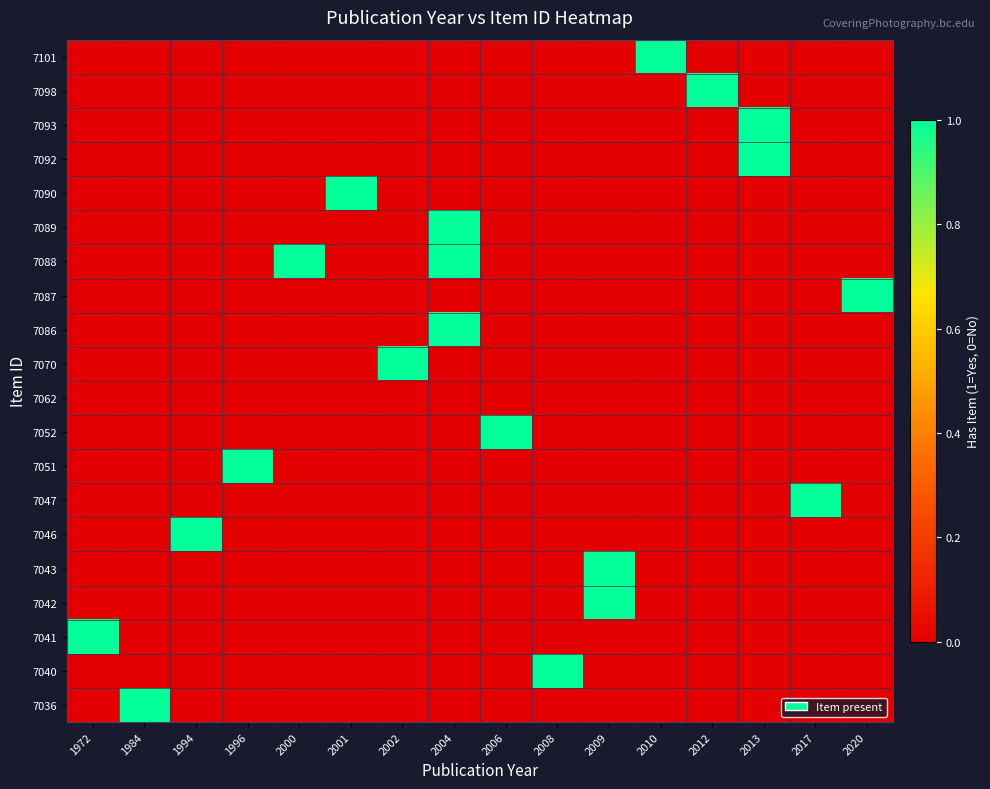

Reading right to left, what are all the values shown in this chart?

7101: 2020=0	2017=0	2013=0	2012=0	2010=1	2009=0	2008=0	2006=0	2004=0	2002=0	2001=0	2000=0	1996=0	1994=0	1984=0	1972=0
7098: 2020=0	2017=0	2013=0	2012=1	2010=0	2009=0	2008=0	2006=0	2004=0	2002=0	2001=0	2000=0	1996=0	1994=0	1984=0	1972=0
7093: 2020=0	2017=0	2013=1	2012=0	2010=0	2009=0	2008=0	2006=0	2004=0	2002=0	2001=0	2000=0	1996=0	1994=0	1984=0	1972=0
7092: 2020=0	2017=0	2013=1	2012=0	2010=0	2009=0	2008=0	2006=0	2004=0	2002=0	2001=0	2000=0	1996=0	1994=0	1984=0	1972=0
7090: 2020=0	2017=0	2013=0	2012=0	2010=0	2009=0	2008=0	2006=0	2004=0	2002=0	2001=1	2000=0	1996=0	1994=0	1984=0	1972=0
7089: 2020=0	2017=0	2013=0	2012=0	2010=0	2009=0	2008=0	2006=0	2004=1	2002=0	2001=0	2000=0	1996=0	1994=0	1984=0	1972=0
7088: 2020=0	2017=0	2013=0	2012=0	2010=0	2009=0	2008=0	2006=0	2004=1	2002=0	2001=0	2000=1	1996=0	1994=0	1984=0	1972=0
7087: 2020=1	2017=0	2013=0	2012=0	2010=0	2009=0	2008=0	2006=0	2004=0	2002=0	2001=0	2000=0	1996=0	1994=0	1984=0	1972=0
7086: 2020=0	2017=0	2013=0	2012=0	2010=0	2009=0	2008=0	2006=0	2004=1	2002=0	2001=0	2000=0	1996=0	1994=0	1984=0	1972=0
7070: 2020=0	2017=0	2013=0	2012=0	2010=0	2009=0	2008=0	2006=0	2004=0	2002=1	2001=0	2000=0	1996=0	1994=0	1984=0	1972=0
7062: 2020=0	2017=0	2013=0	2012=0	2010=0	2009=0	2008=0	2006=0	2004=0	2002=0	2001=0	2000=0	1996=0	1994=0	1984=0	1972=0
7052: 2020=0	2017=0	2013=0	2012=0	2010=0	2009=0	2008=0	2006=1	2004=0	2002=0	2001=0	2000=0	1996=0	1994=0	1984=0	1972=0
7051: 2020=0	2017=0	2013=0	2012=0	2010=0	2009=0	2008=0	2006=0	2004=0	2002=0	2001=0	2000=0	1996=1	1994=0	1984=0	1972=0
7047: 2020=0	2017=1	2013=0	2012=0	2010=0	2009=0	2008=0	2006=0	2004=0	2002=0	2001=0	2000=0	1996=0	1994=0	1984=0	1972=0
7046: 2020=0	2017=0	2013=0	2012=0	2010=0	2009=0	2008=0	2006=0	2004=0	2002=0	2001=0	2000=0	1996=0	1994=1	1984=0	1972=0
7043: 2020=0	2017=0	2013=0	2012=0	2010=0	2009=1	2008=0	2006=0	2004=0	2002=0	2001=0	2000=0	1996=0	1994=0	1984=0	1972=0
7042: 2020=0	2017=0	2013=0	2012=0	2010=0	2009=1	2008=0	2006=0	2004=0	2002=0	2001=0	2000=0	1996=0	1994=0	1984=0	1972=0
7041: 2020=0	2017=0	2013=0	2012=0	2010=0	2009=0	2008=0	2006=0	2004=0	2002=0	2001=0	2000=0	1996=0	1994=0	1984=0	1972=1
7040: 2020=0	2017=0	2013=0	2012=0	2010=0	2009=0	2008=1	2006=0	2004=0	2002=0	2001=0	2000=0	1996=0	1994=0	1984=0	1972=0
7036: 2020=0	2017=0	2013=0	2012=0	2010=0	2009=0	2008=0	2006=0	2004=0	2002=0	2001=0	2000=0	1996=0	1994=0	1984=1	1972=0